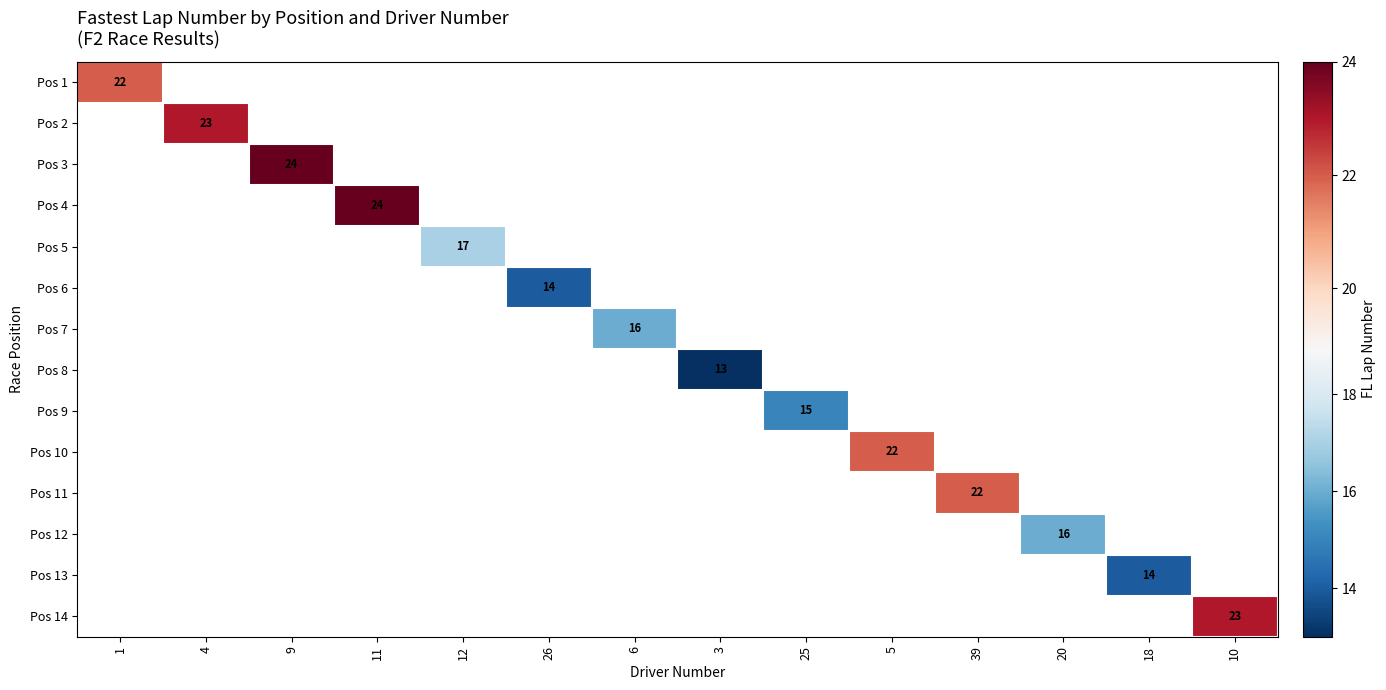

How many distinct data groups are displayed?

14